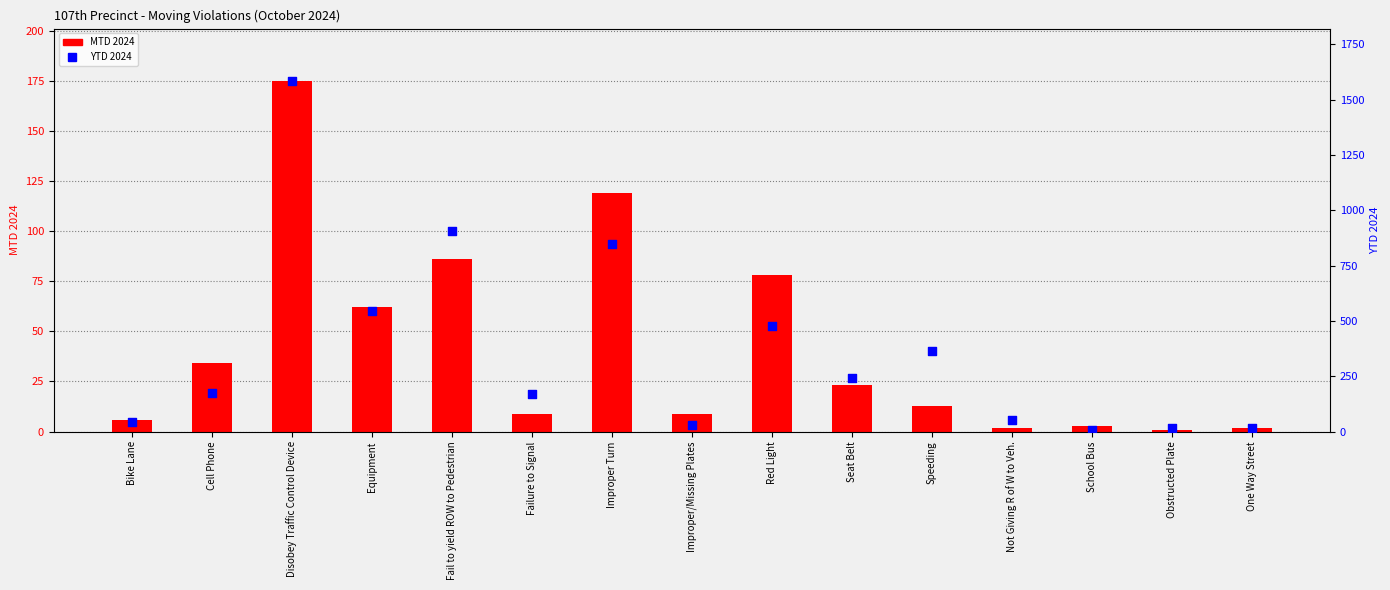

Which series contains the highest Y value?

YTD 2024